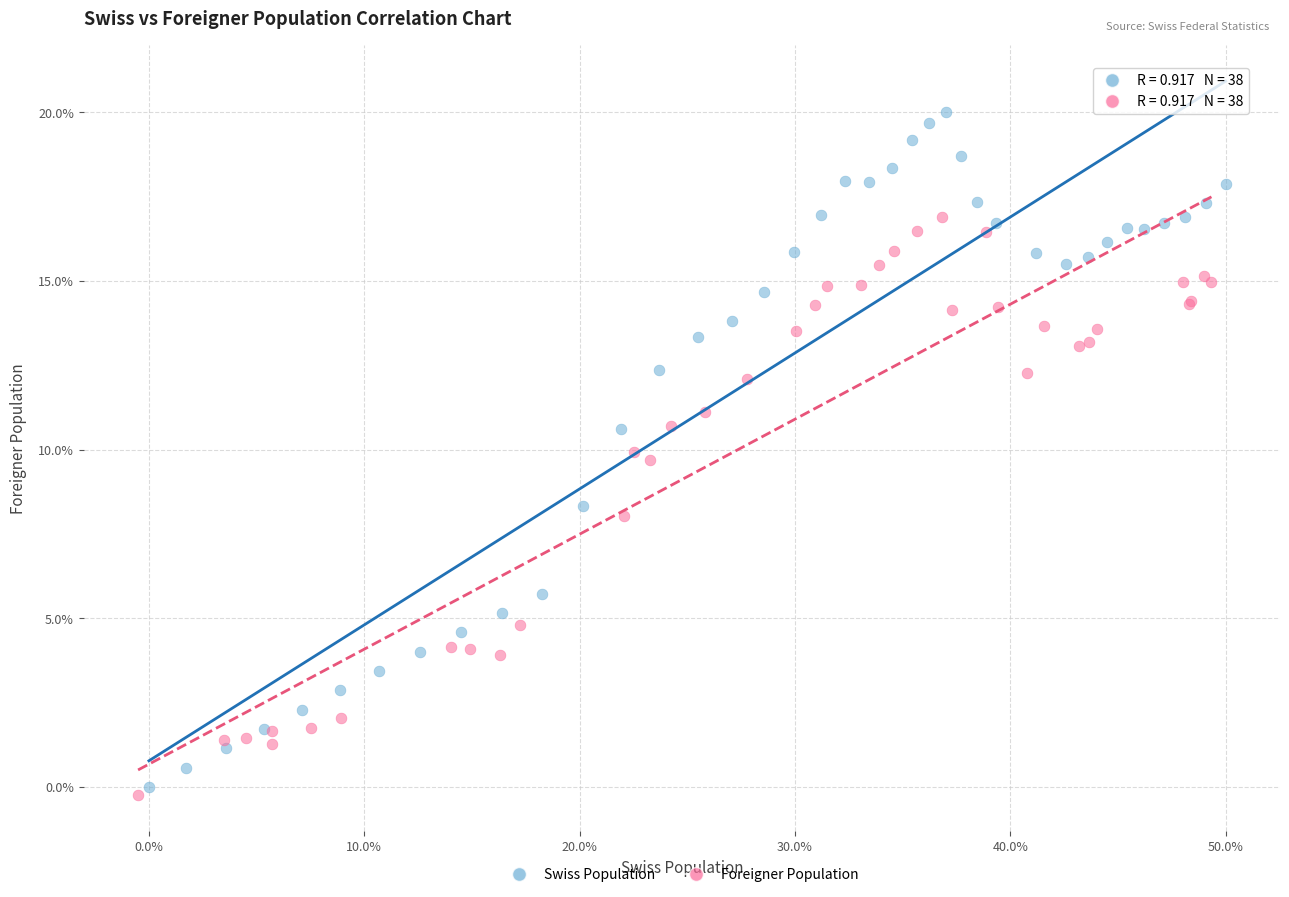

Which series has the widest spread of Y values?

Swiss Population